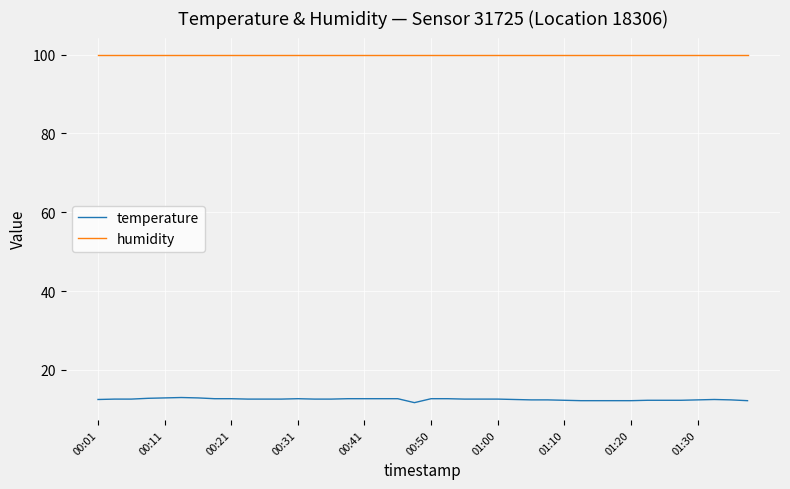

How many lines are shown in the chart?

2